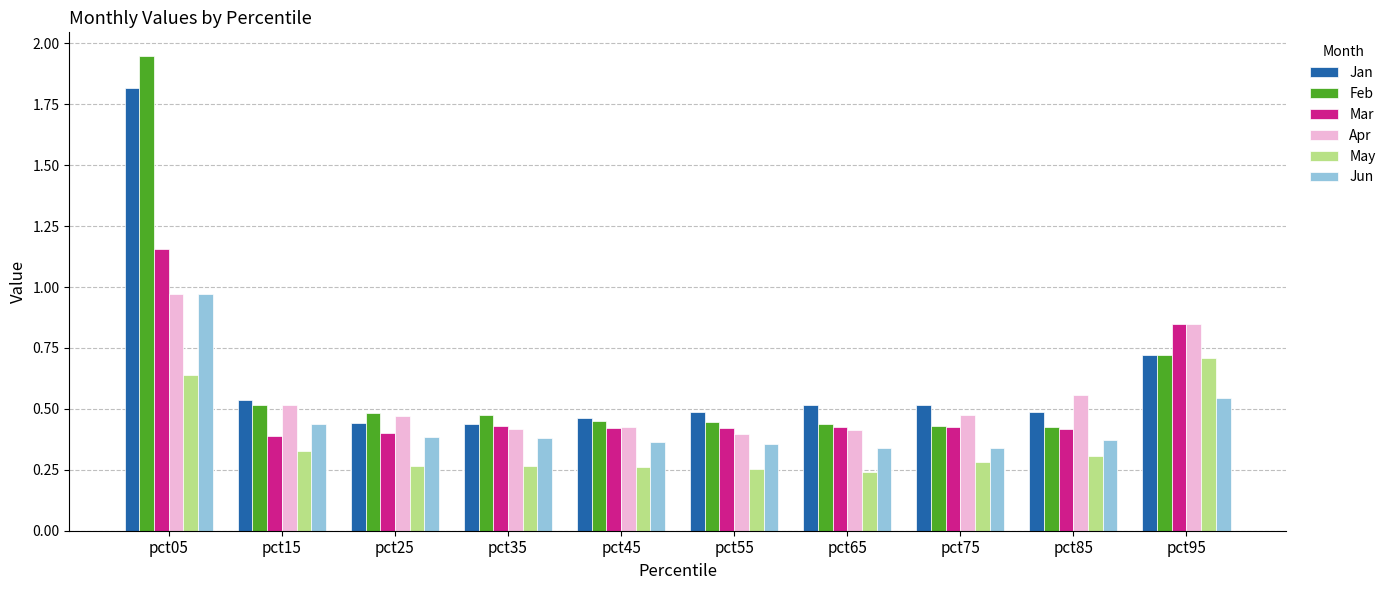

The Feb series shows 0.4 at pct65. True or false?

True